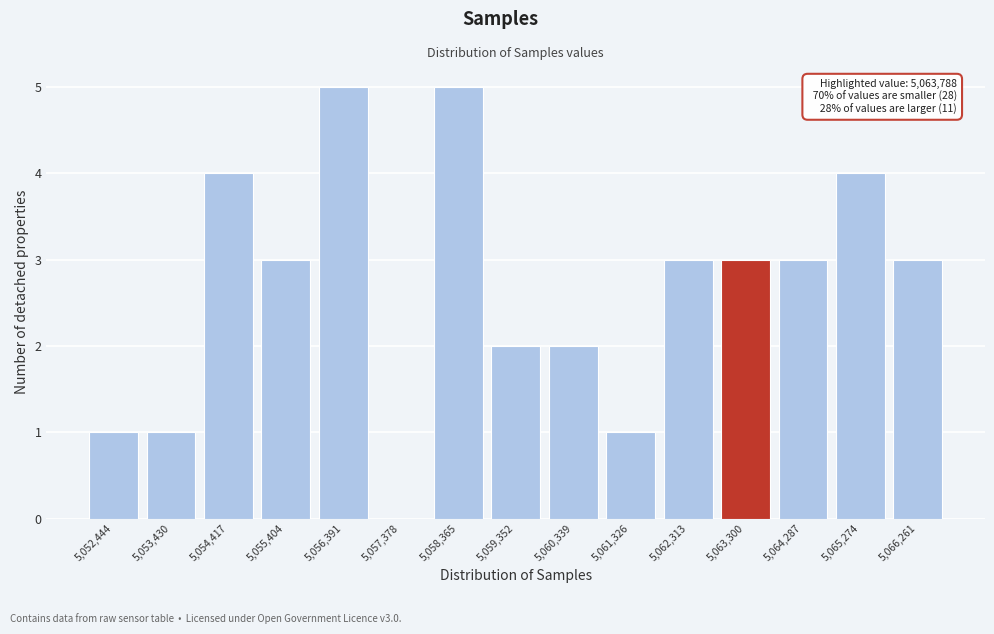

Reading left to right, list all the values displayed in this chart.

5,052,444=1	5,053,430=1	5,054,417=4	5,055,404=3	5,056,391=5	5,057,378=0	5,058,365=5	5,059,352=2	5,060,339=2	5,061,326=1	5,062,313=3	5,063,300=3	5,064,287=3	5,065,274=4	5,066,261=3